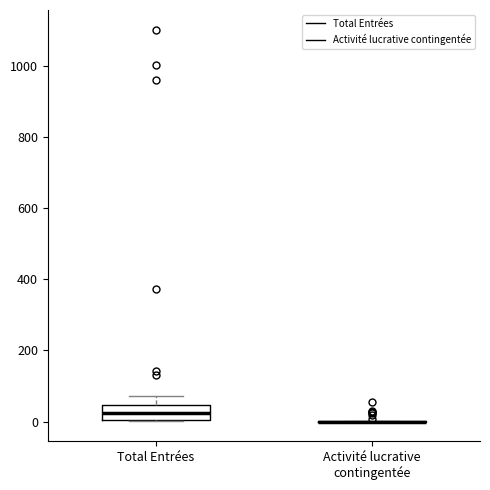

Where does the upper whisker of the box for Total Entrées end on the y-axis? The values are not printed on the chart, so give them approximately, as read against the axis.

80